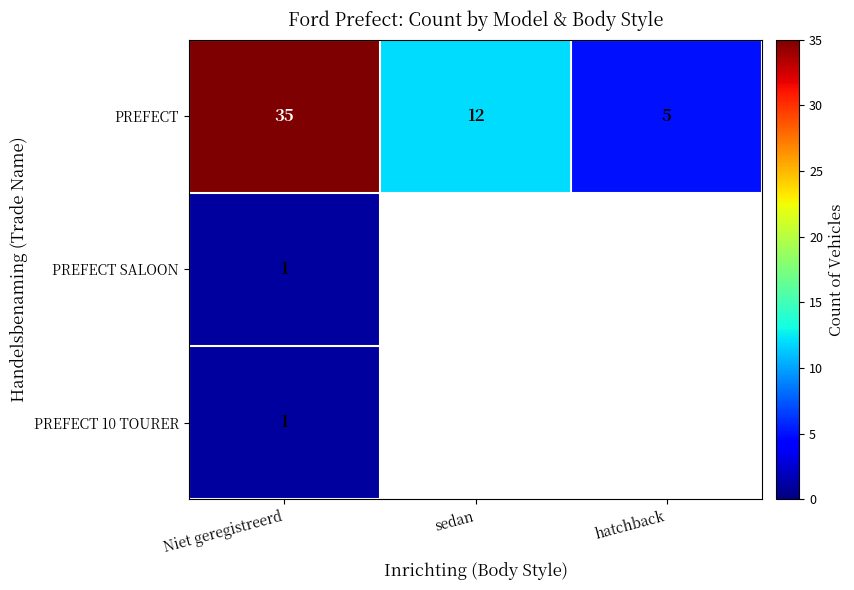

What is the difference between the maximum and minimum values in the PREFECT series?

30